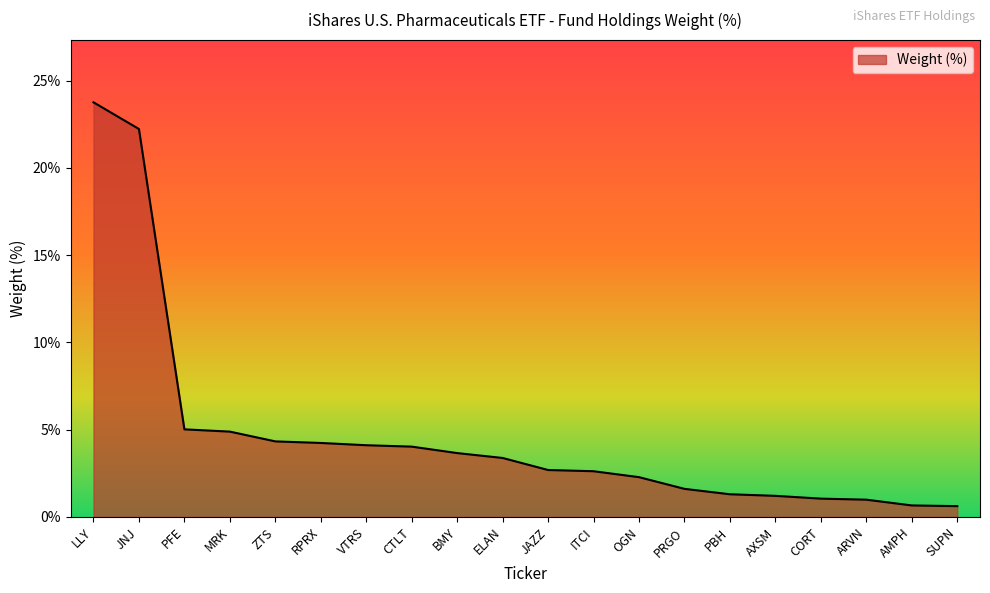

What is the approximate value at JAZZ?

2.7